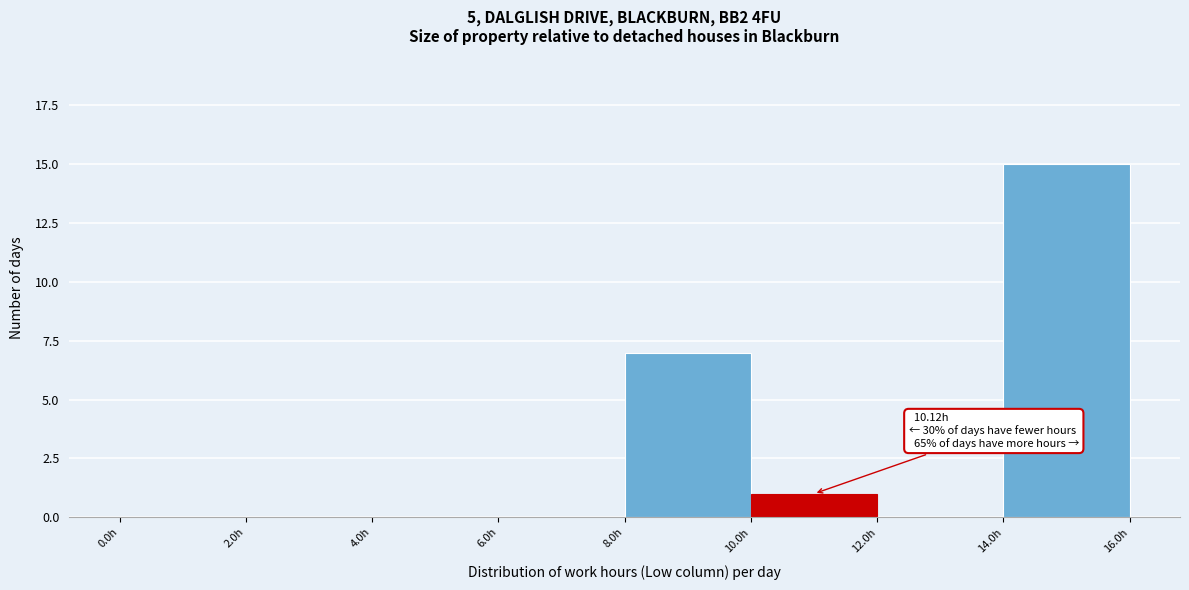

Over which range of the x-axis is the bar tallest?

14 to 16